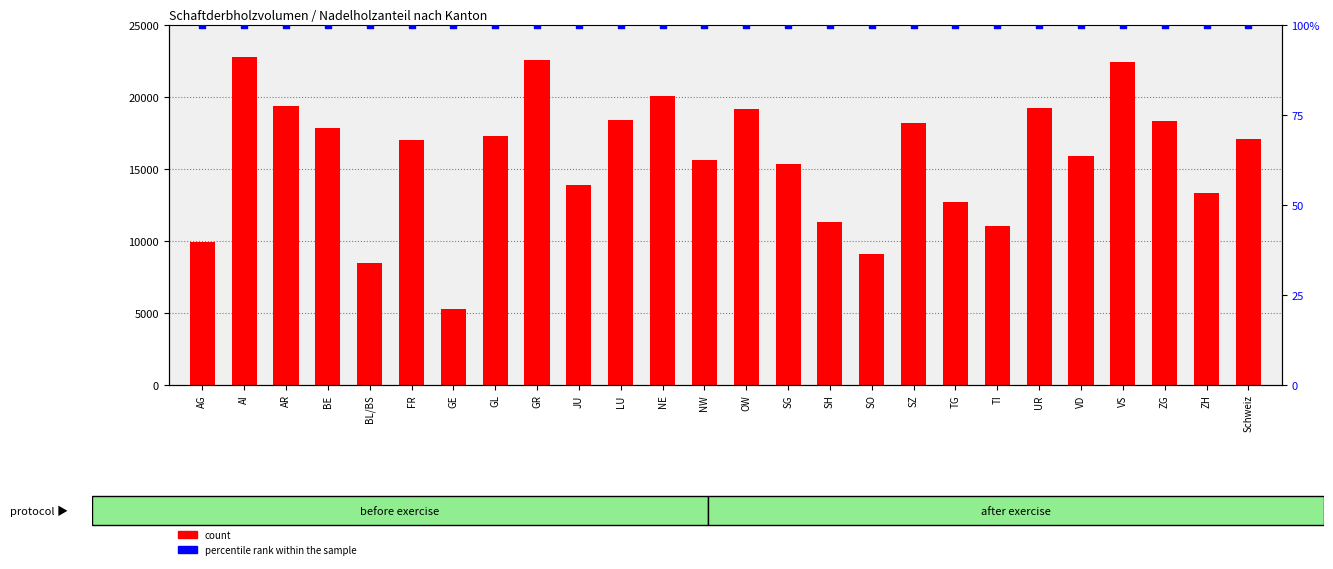

What are all the series names shown in the legend?

count, percentile rank within the sample